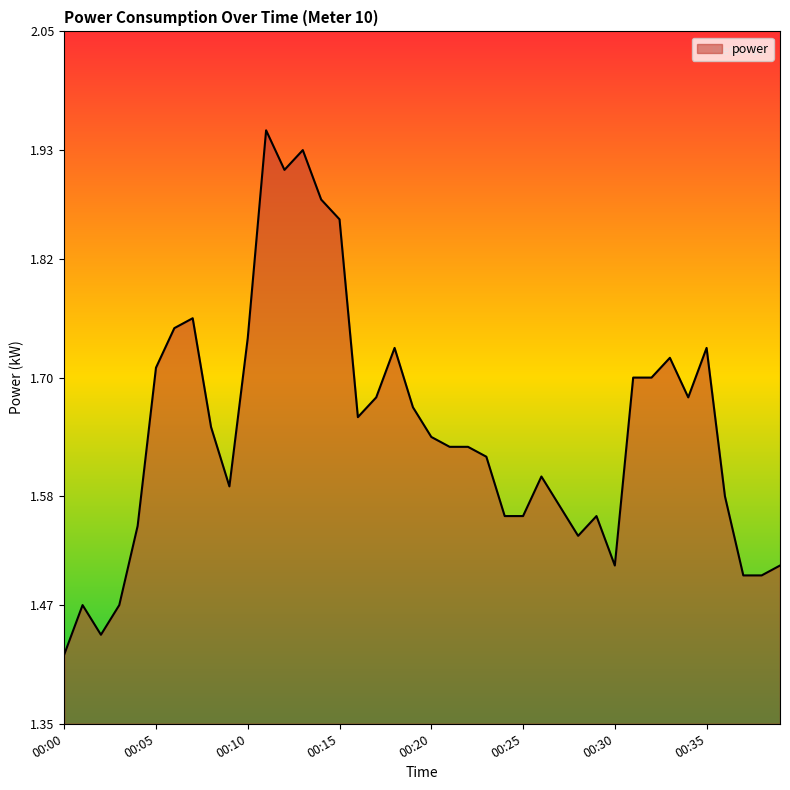

What is the difference between the maximum and minimum values?

0.5